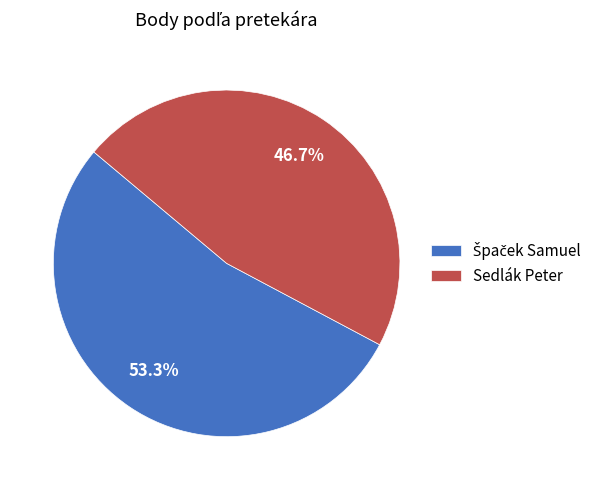

What percentage is NOT represented by Sedlák Peter?

53.3%